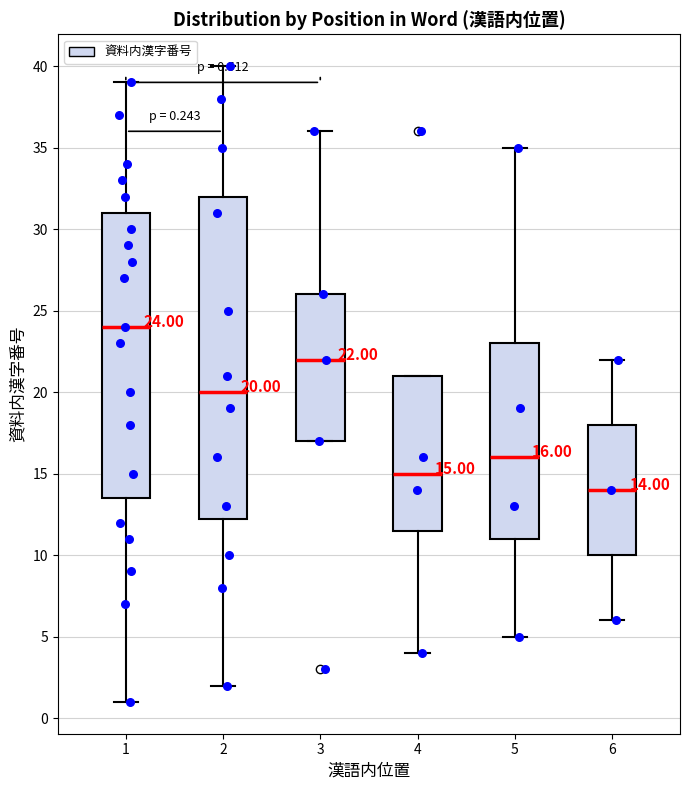

Which box's median line is the highest?

1